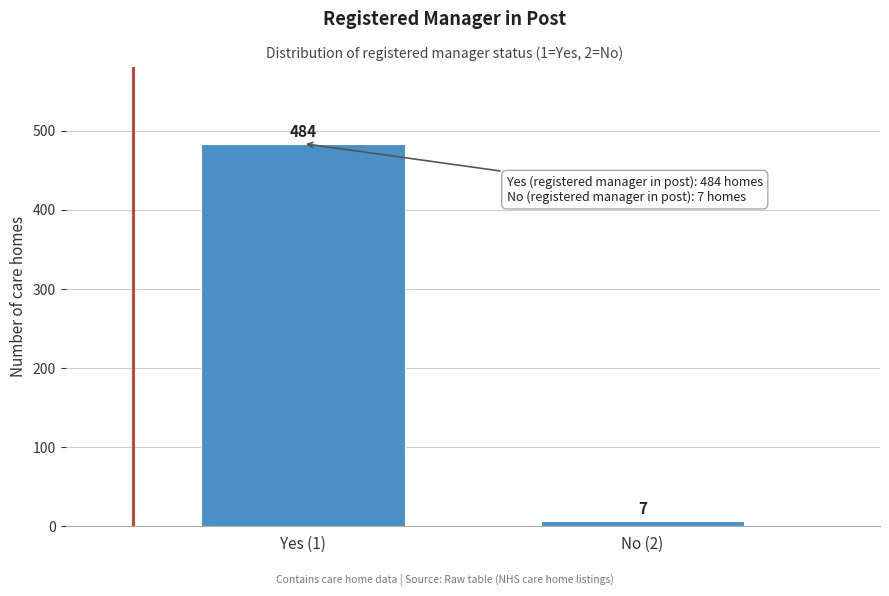

Reading left to right, list all the values displayed in this chart.

Yes (1)=484	No (2)=7